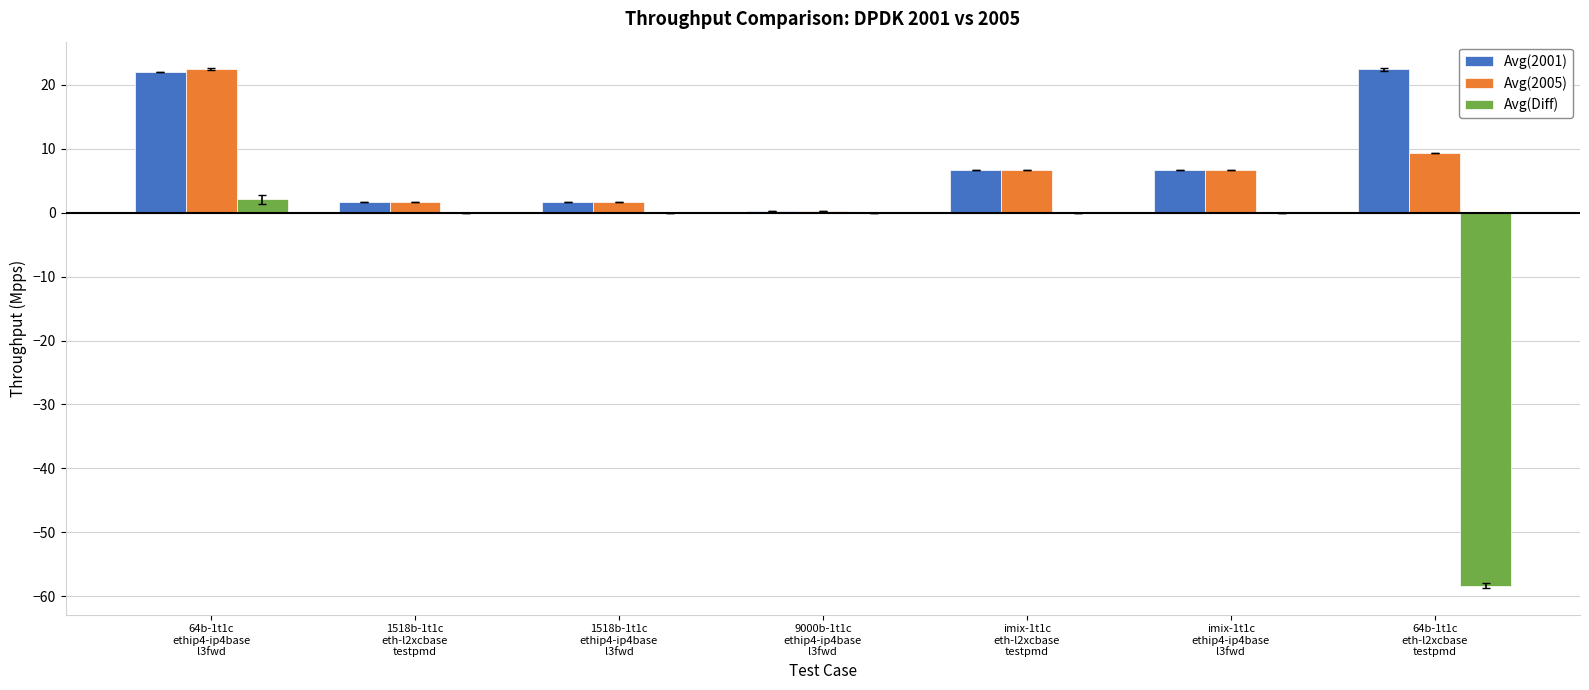

What is the average value of the Avg(Diff) series?

-8.0